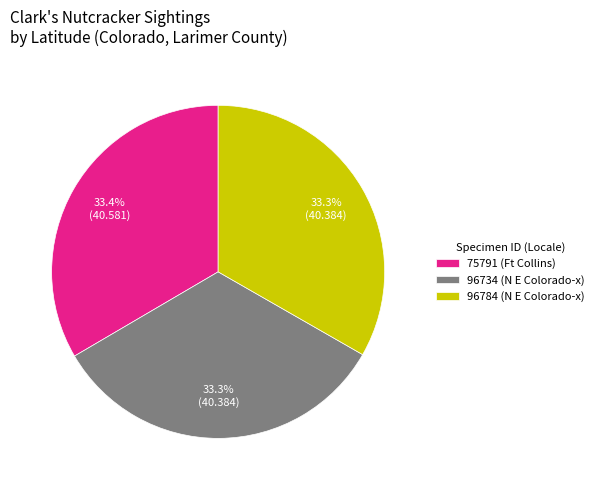

What percentage is NOT represented by 96734 (N E Colorado-x)?

66.7%